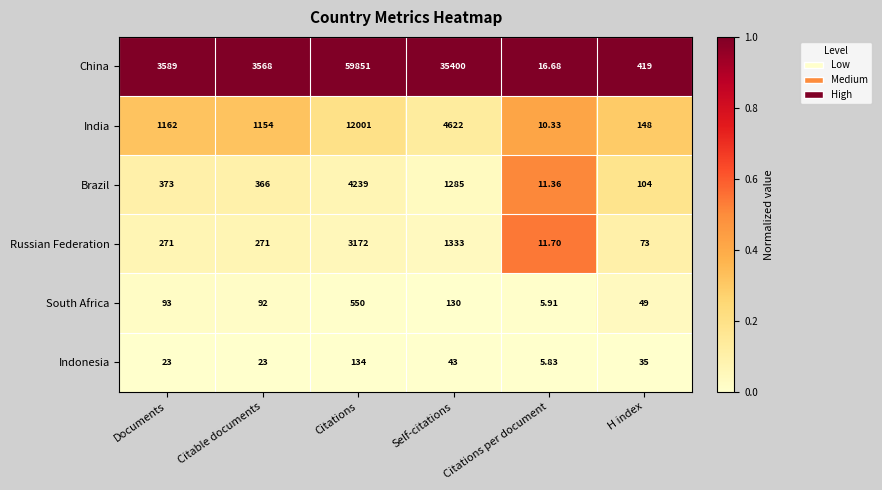

At which label is India closest to 6005?

Self-citations